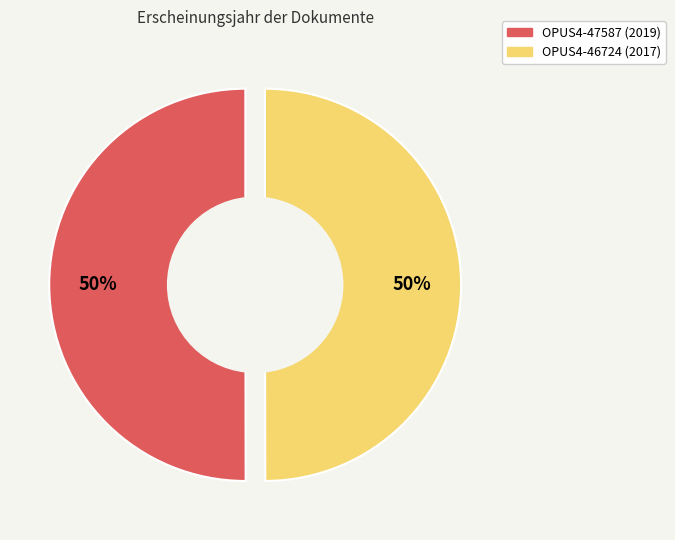

Which slice is the smallest?

OPUS4-46724